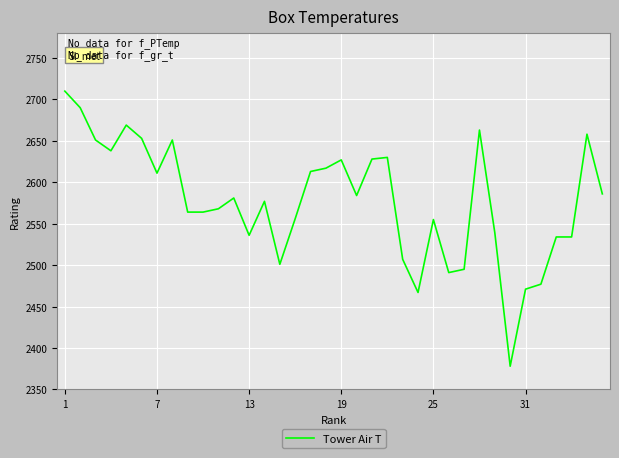

What is the difference between the maximum and minimum values?

332